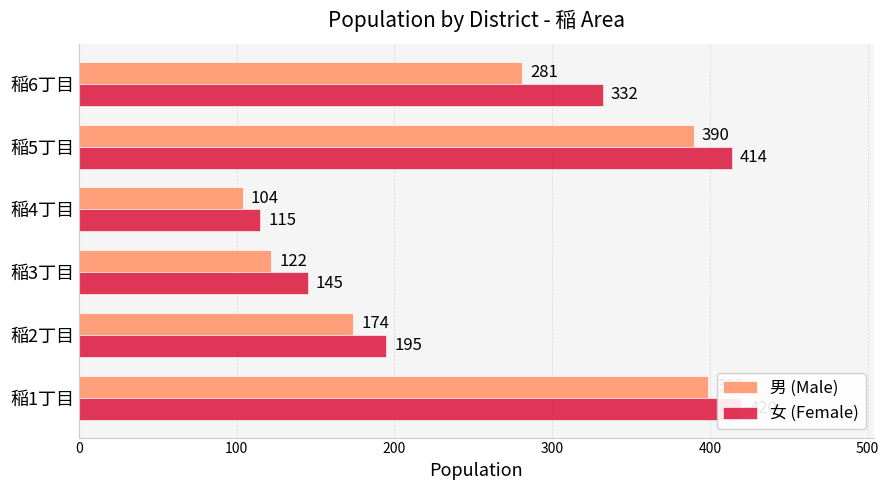

Which has a higher value, 稲2丁目 or 稲5丁目?

稲5丁目